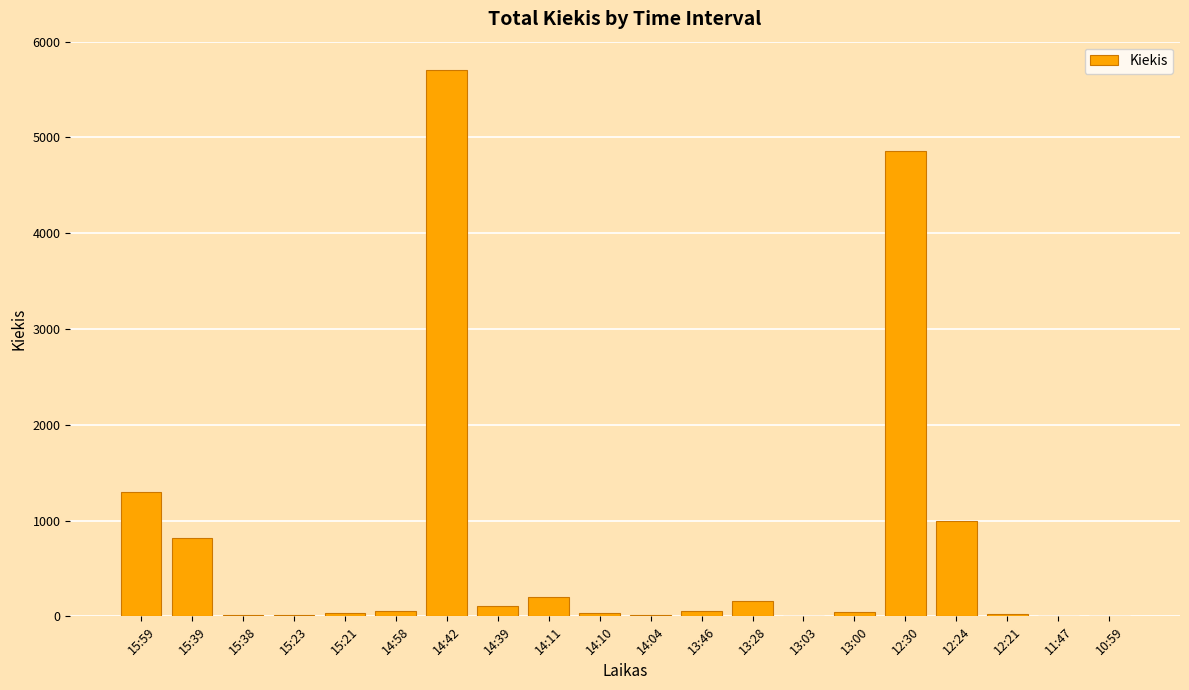

What is the sum of the values at 15:21 and 14:04?

47